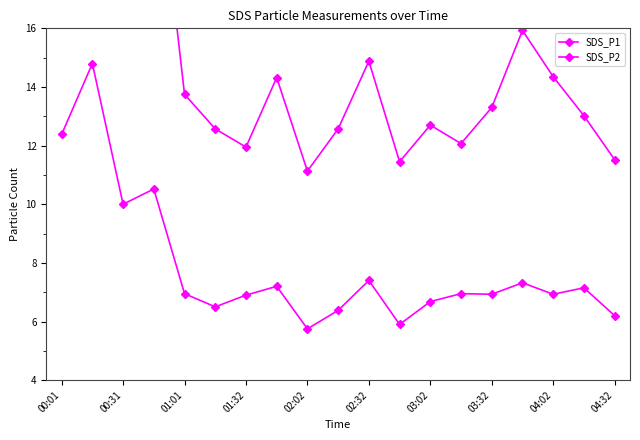

Is the value of SDS_P1 at 10 greater than the value of SDS_P2 at 01:32?

Yes